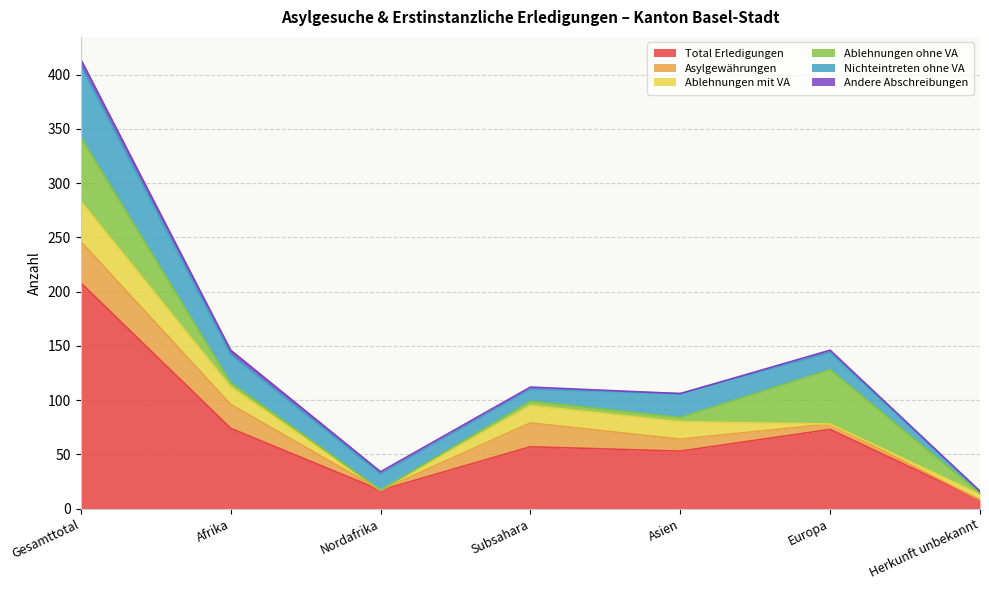

What is the maximum value for Total Erledigungen?

208